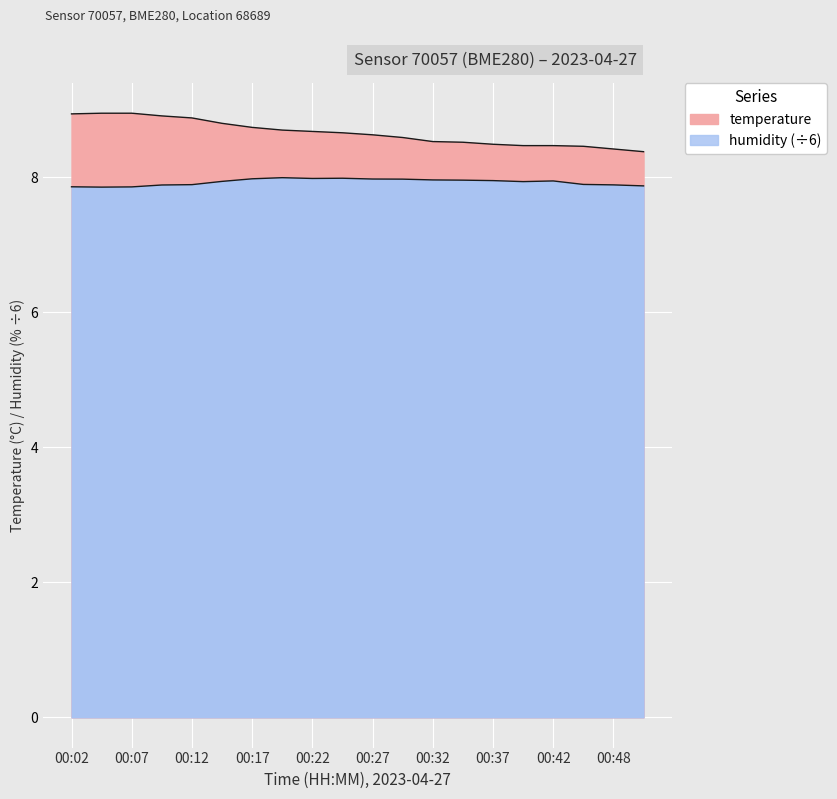

What value does the humidity (÷6) series have at 13?

8.0